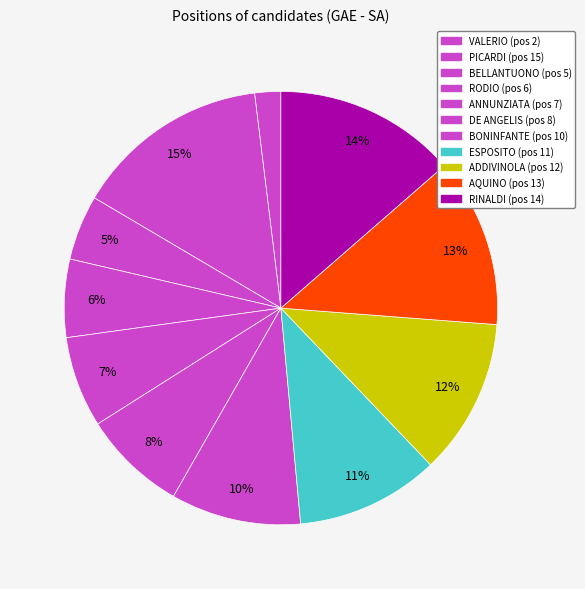

Is it true that RINALDI is 6% of the pie?

False